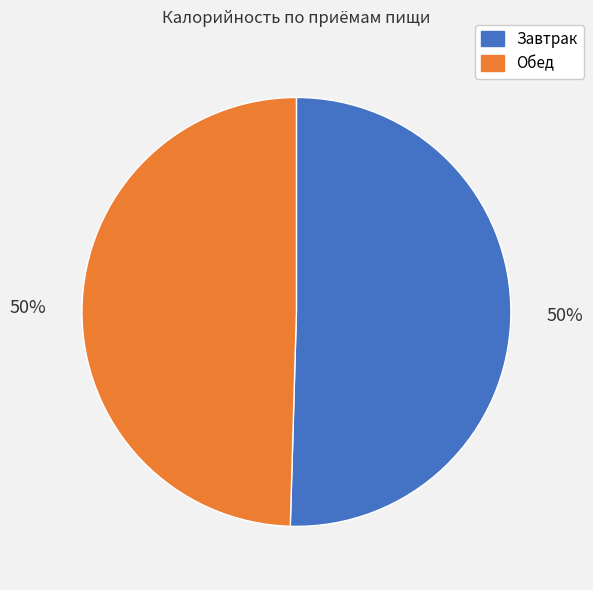

Is the sum of Завтрак and Обед greater than half?

Yes